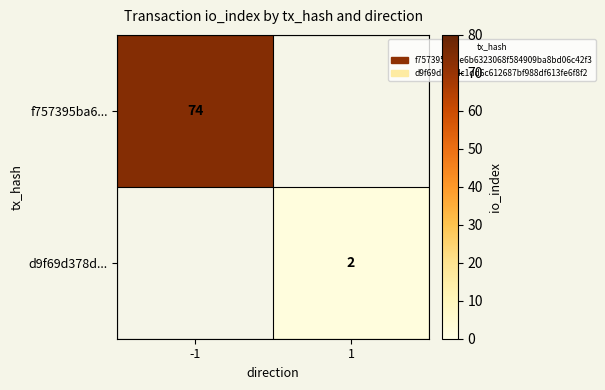

True or false: d9f69d378d... has a value of 3 at 1.

False